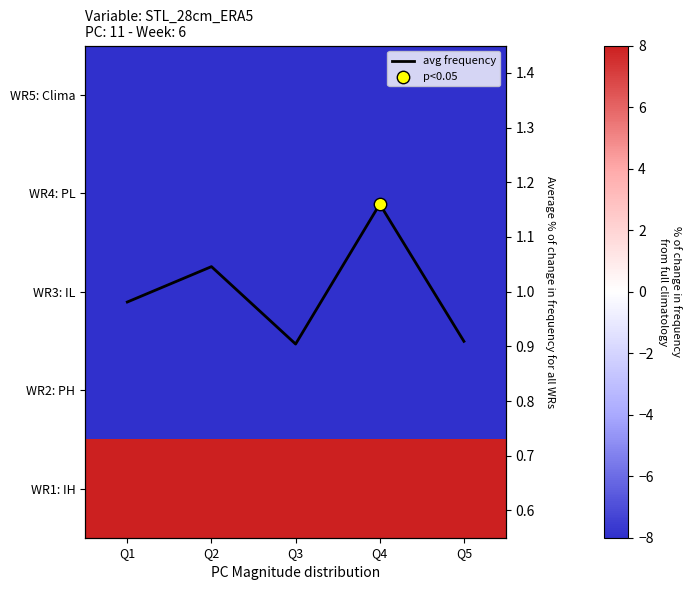

How many data points does each series have?

5